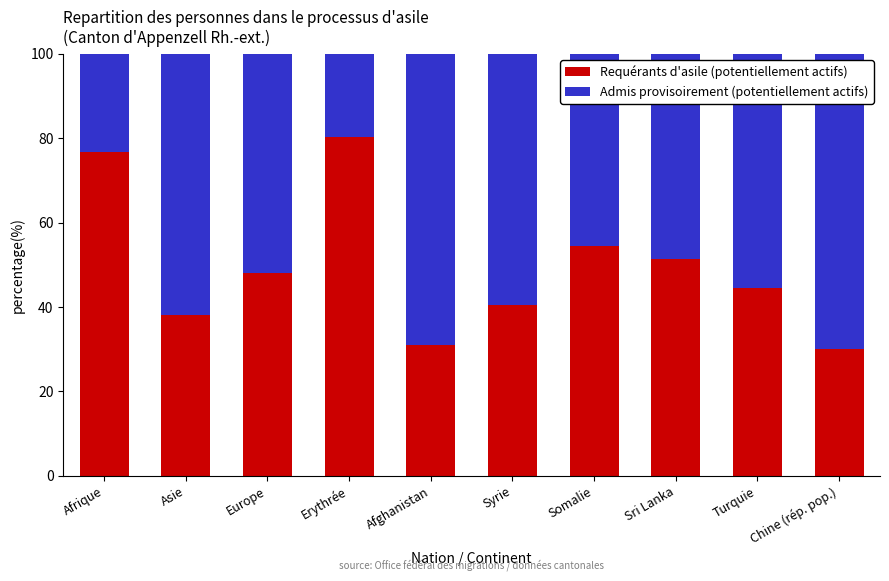

What is the total value across all series at Europe?

100.0